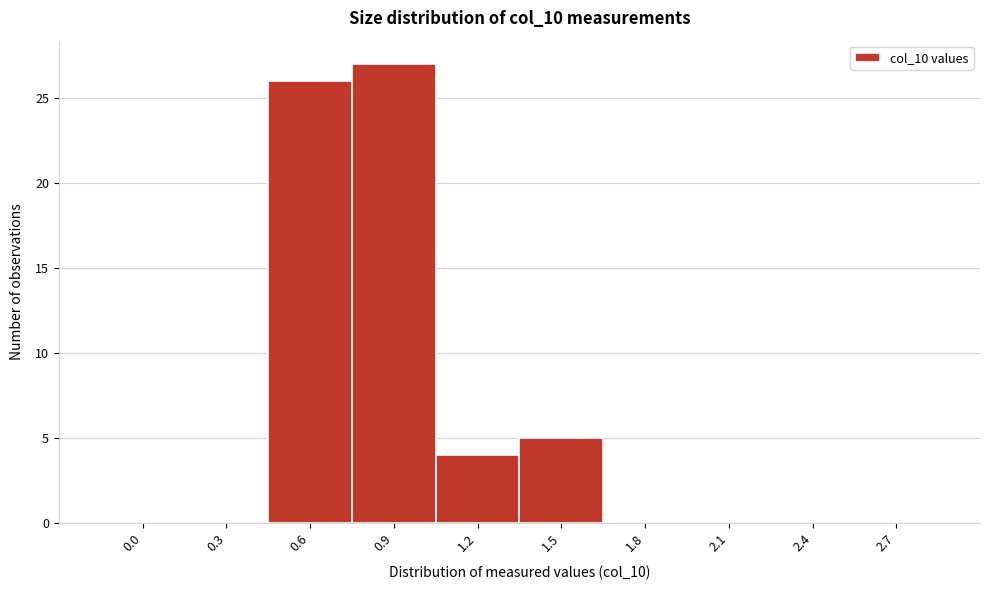

Reading left to right, what are all the values shown in this chart?

0.0=0	0.3=0	0.6=26	0.9=27	1.2=4	1.5=5	1.8=0	2.1=0	2.4=0	2.7=0